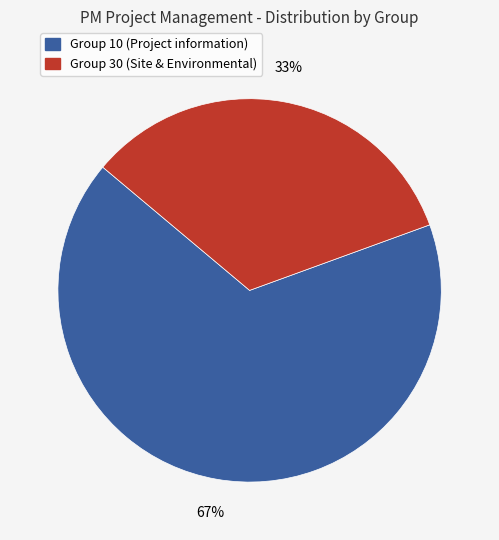

Is there a majority slice in this chart?

Yes